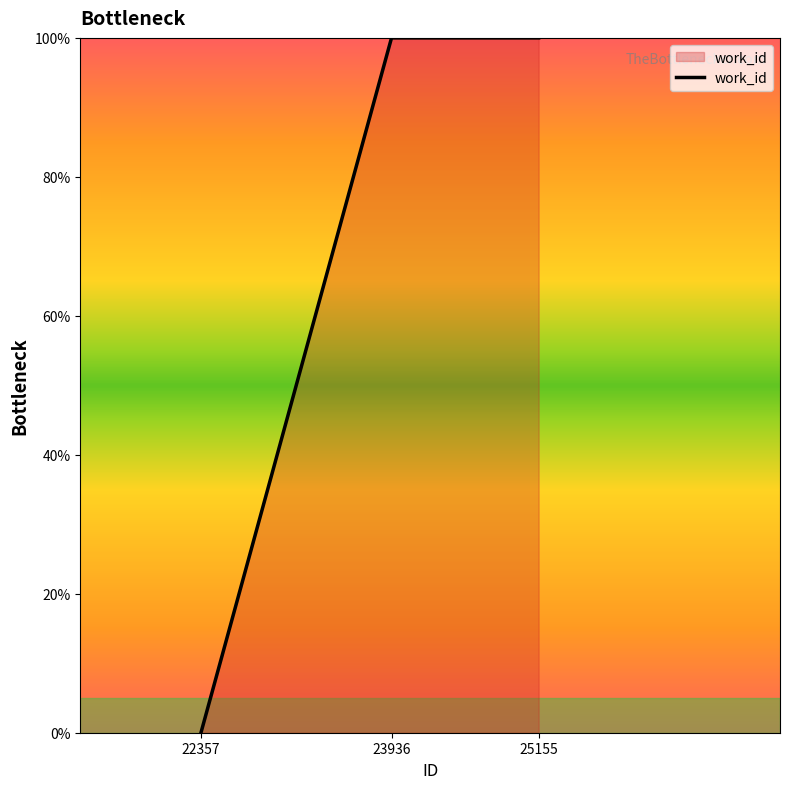

Reading right to left, extract all data points from this chart.

25155=100	23936=100	22357=0